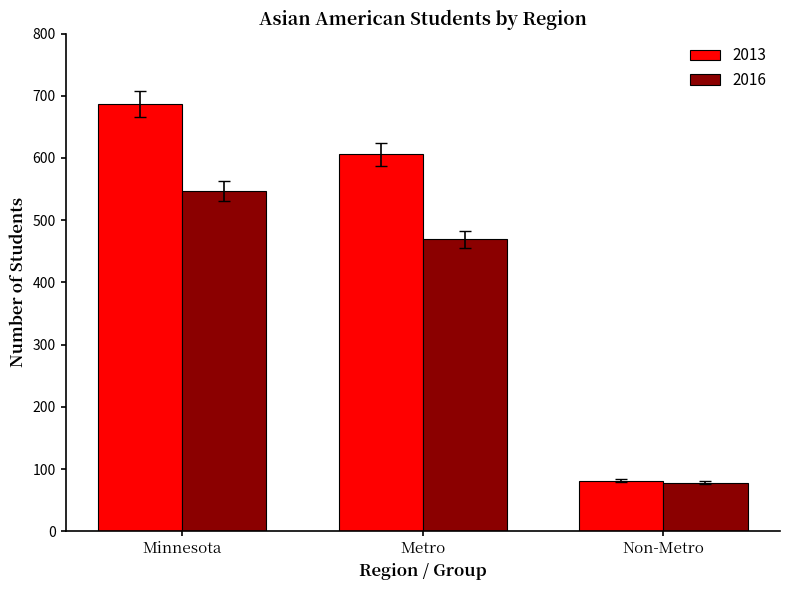

How many bars are there in total?

6